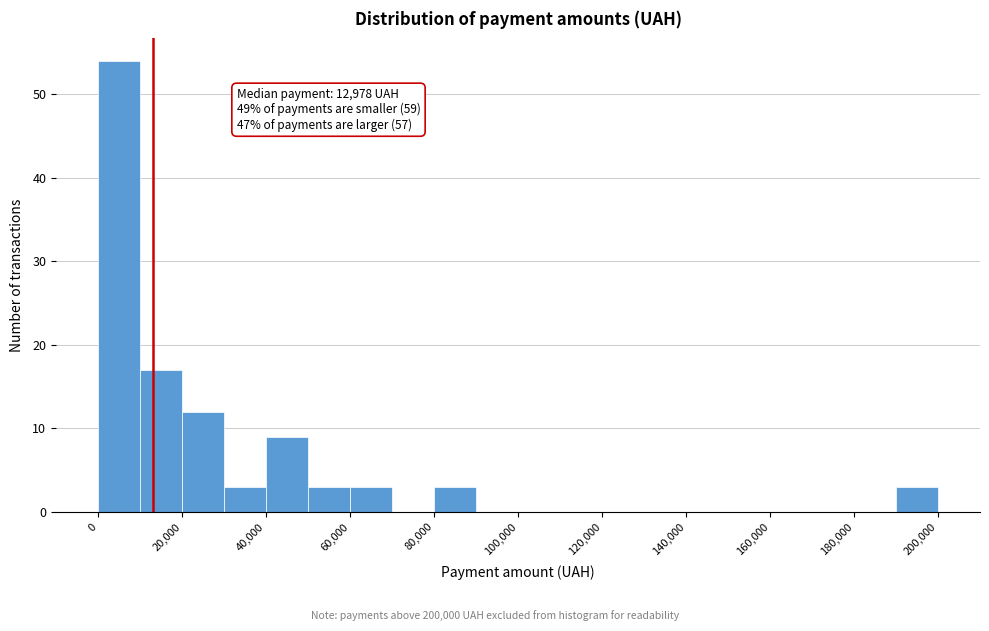

Over which range of the x-axis is the bar tallest?

0 to 10000